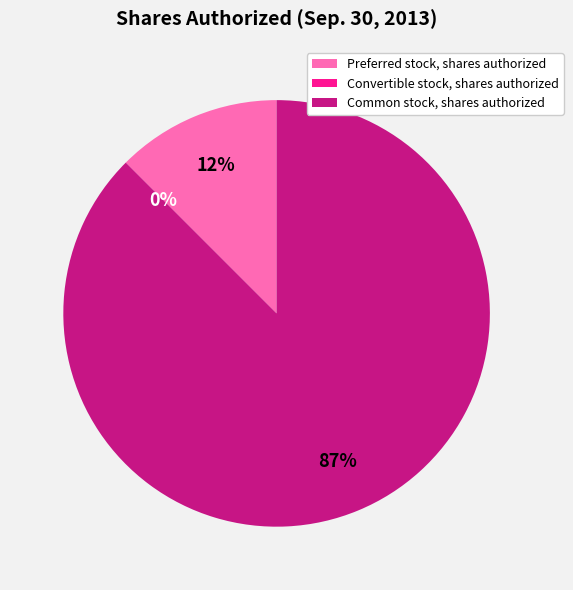

Which slice is the largest?

Common stock, shares authorized